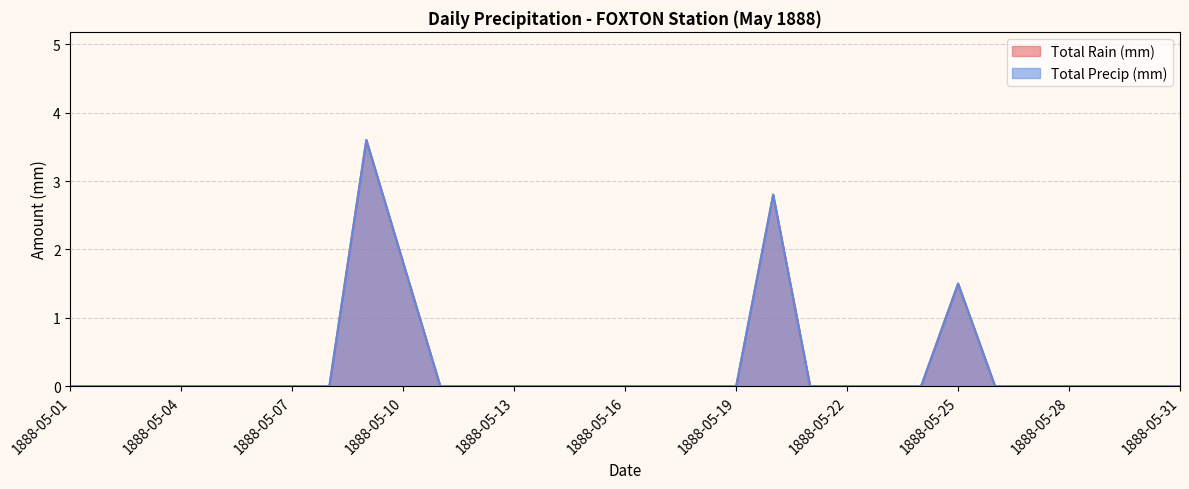

True or false: Total Precip (mm) has more than 0 interior local peaks.

True